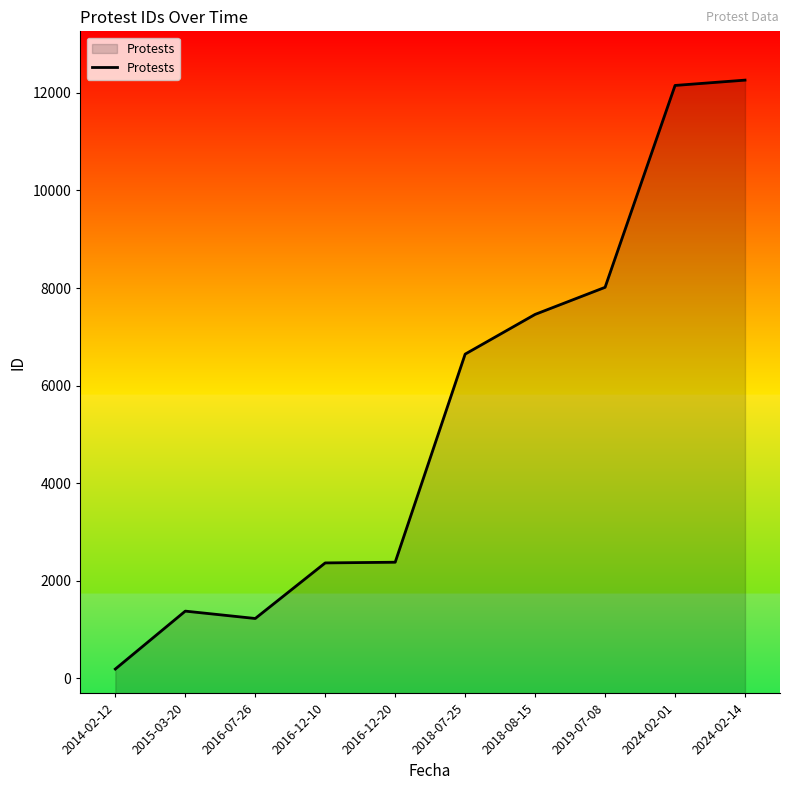

Reading left to right, what are all the values shown in this chart?

192	1379	1228	2367	2381	6646	7460	8015	12152	12261